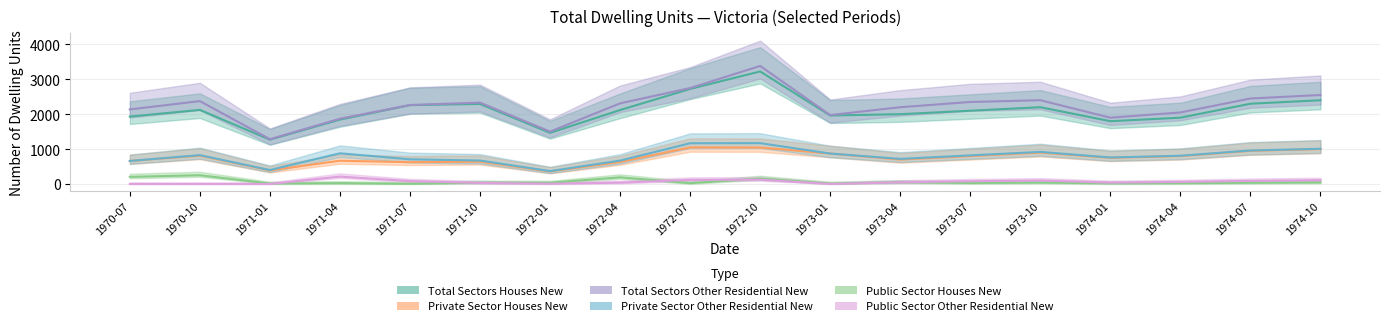

What is the value of the Total Sectors Other Residential New point at the 15th from the left?

1900